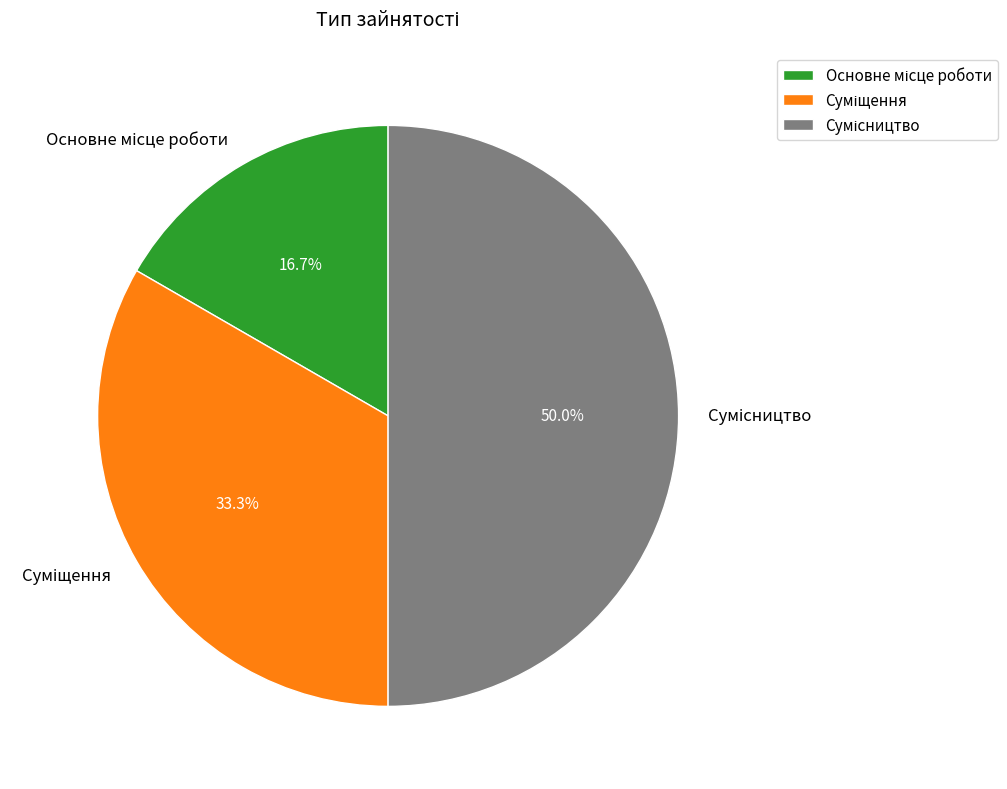

How many segments does this pie chart have?

3